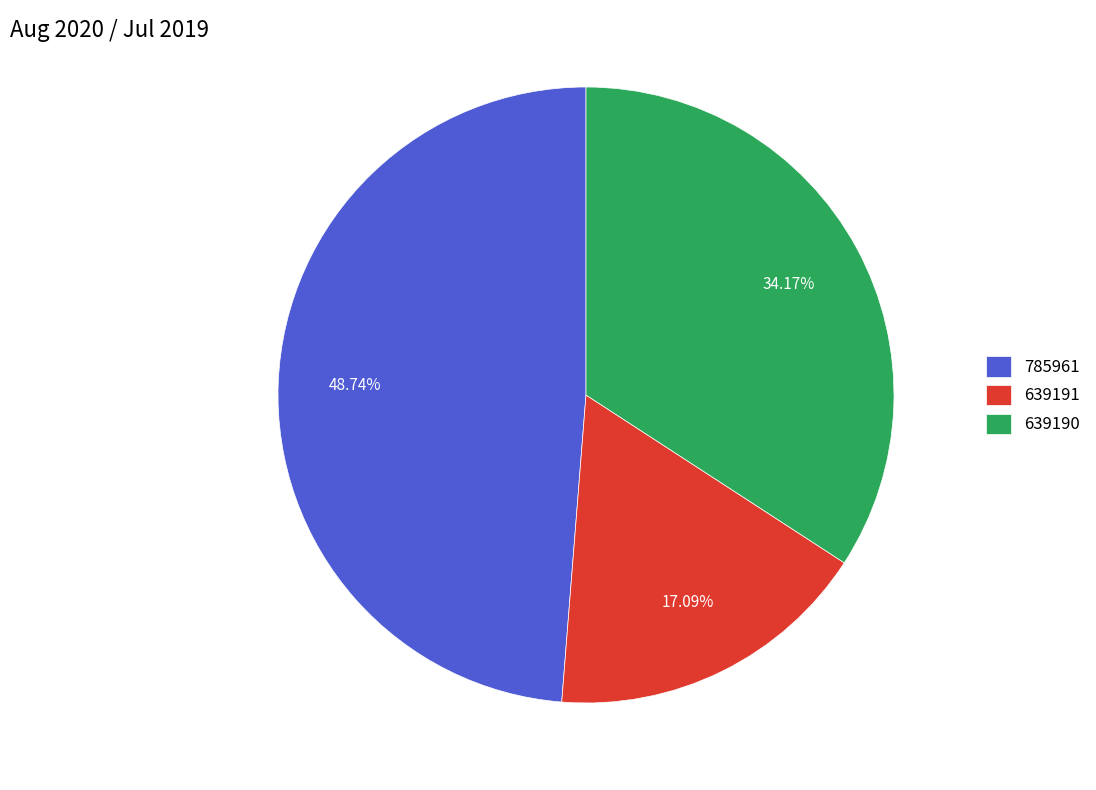

To the nearest percent, what is the difference between the largest and smallest slice percentages?

32%